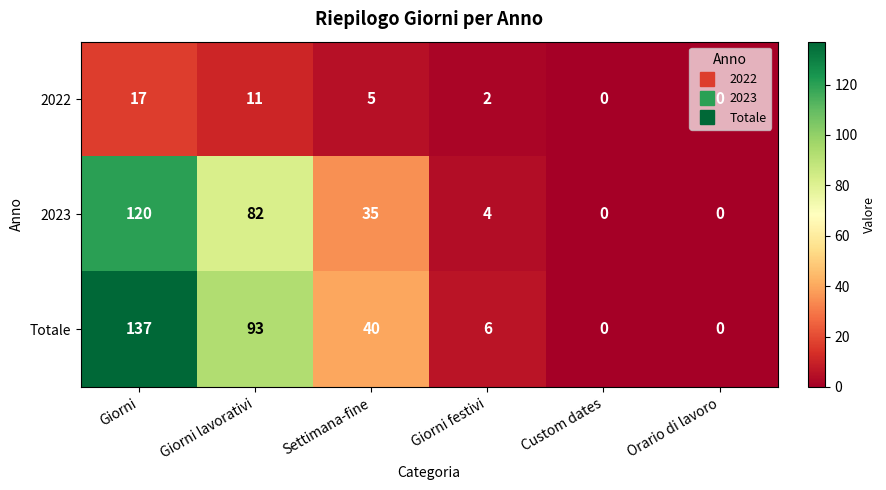

True or false: 2022 has a value of 5 at Settimana-fine.

True